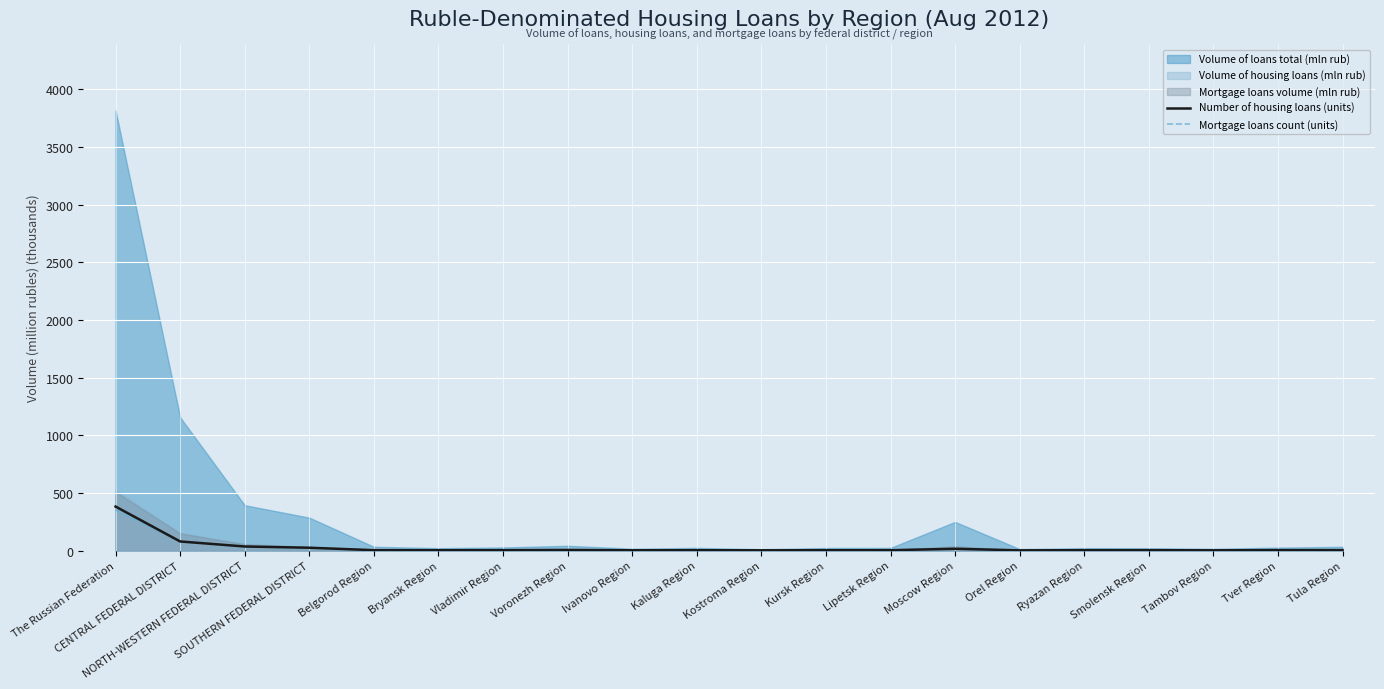

What is the maximum value for Mortgage loans count (units)?

352.5